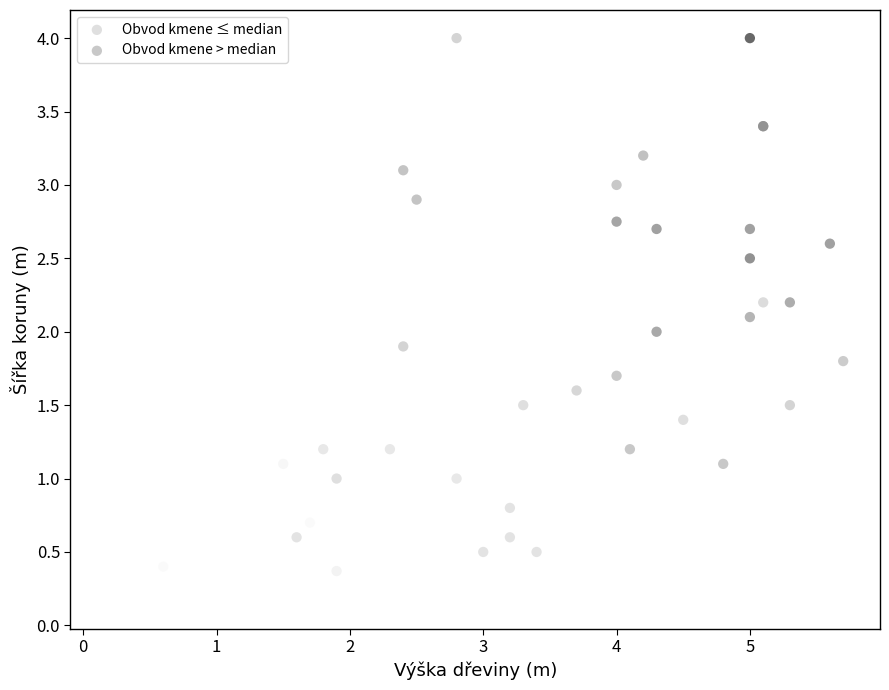

Which series has the largest Y range (max minus min)?

Obvod kmene ≤ median